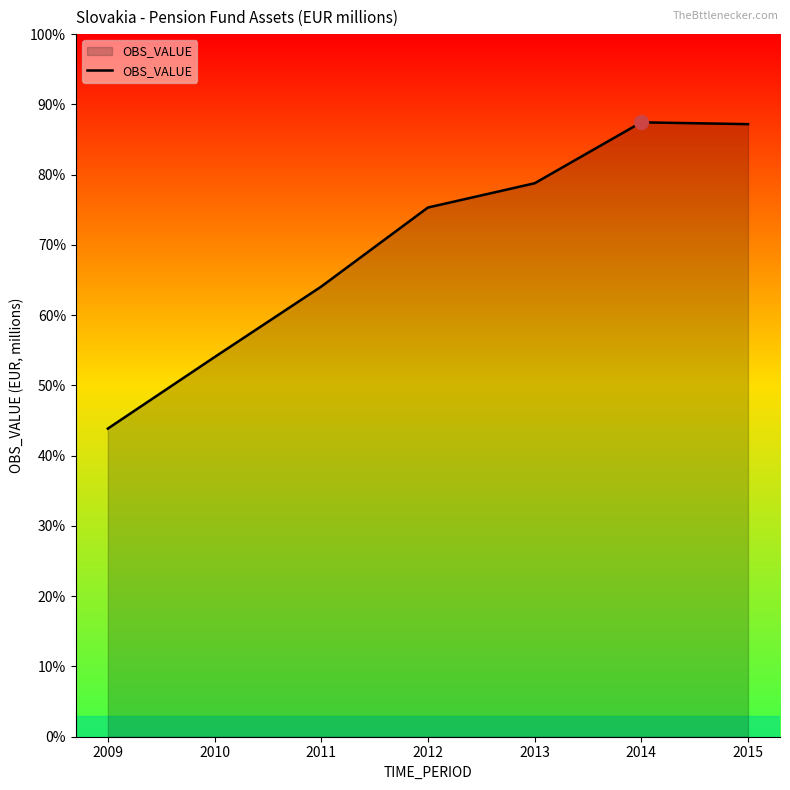

The value at 2010 is 54.0. True or false?

True